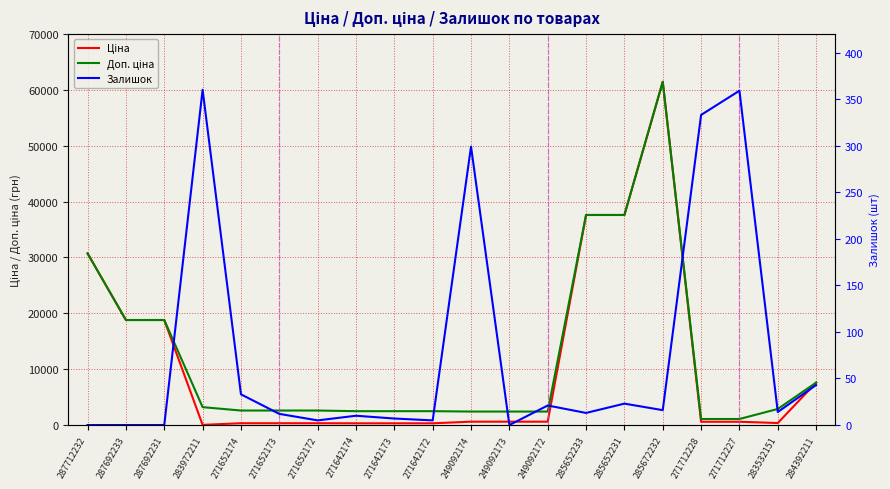

At which category does the chart reach its peak across all series?

285672232